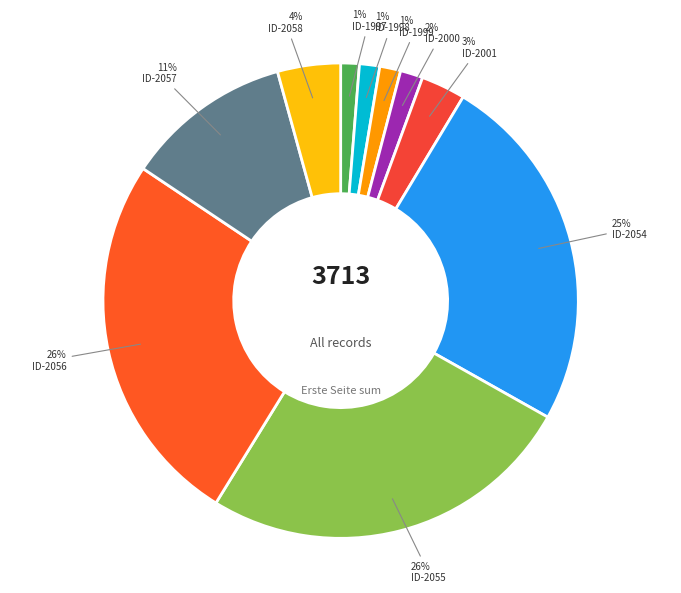

Count the number of slices in the pie.

10